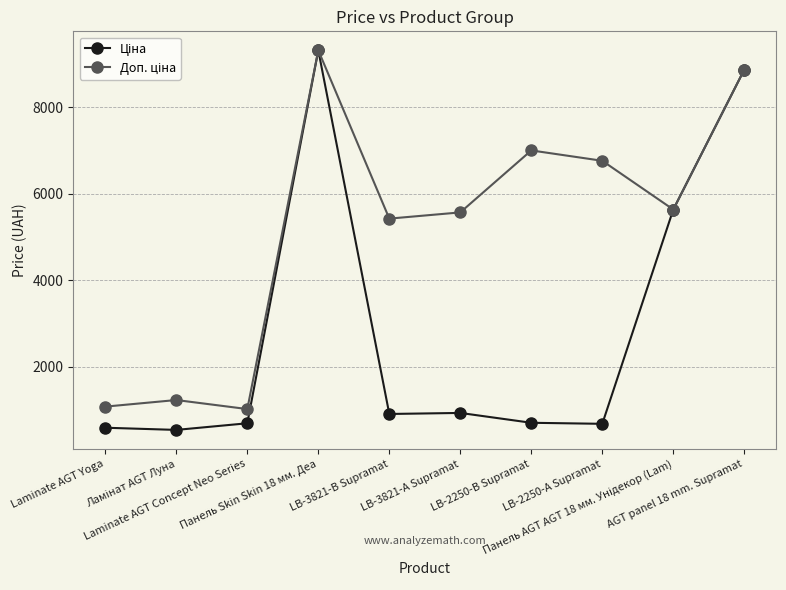

What position from the right is Панель Skin Skin 18 мм. Деа?

7